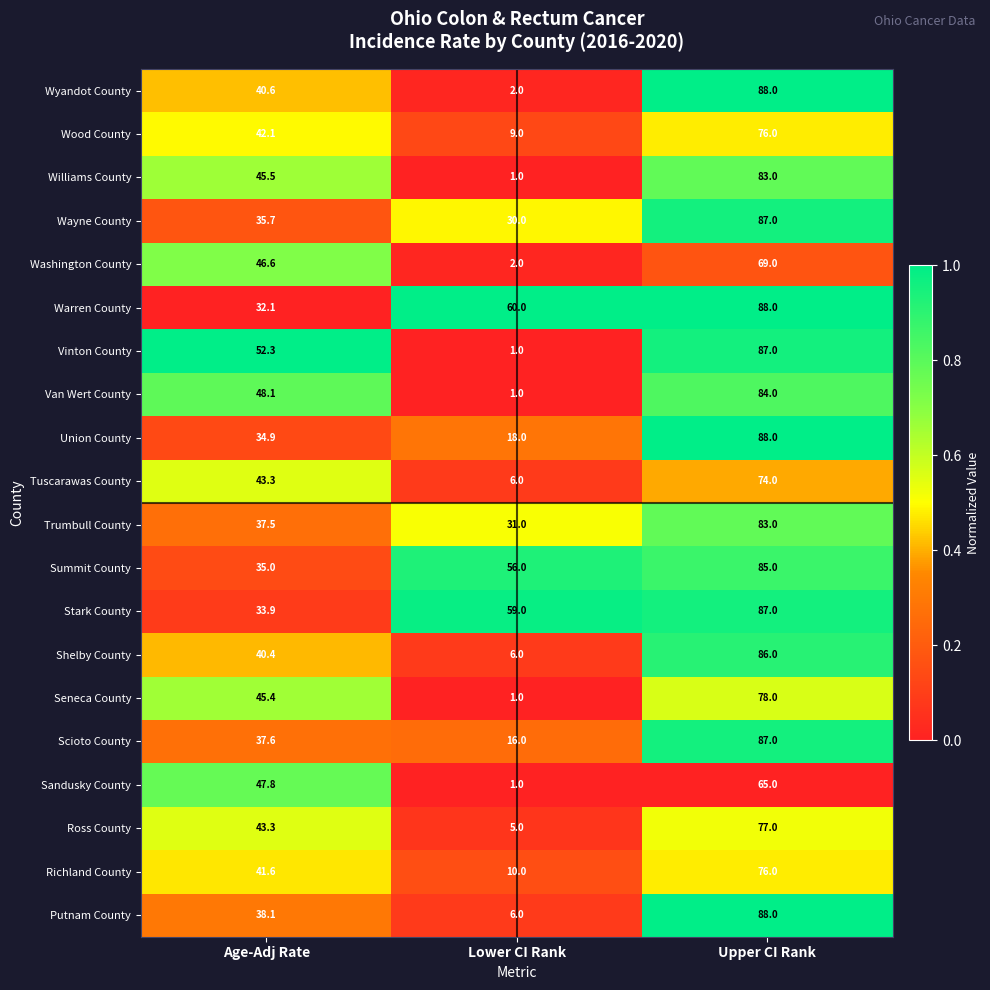

What is the sum of all Wyandot County values?

130.6